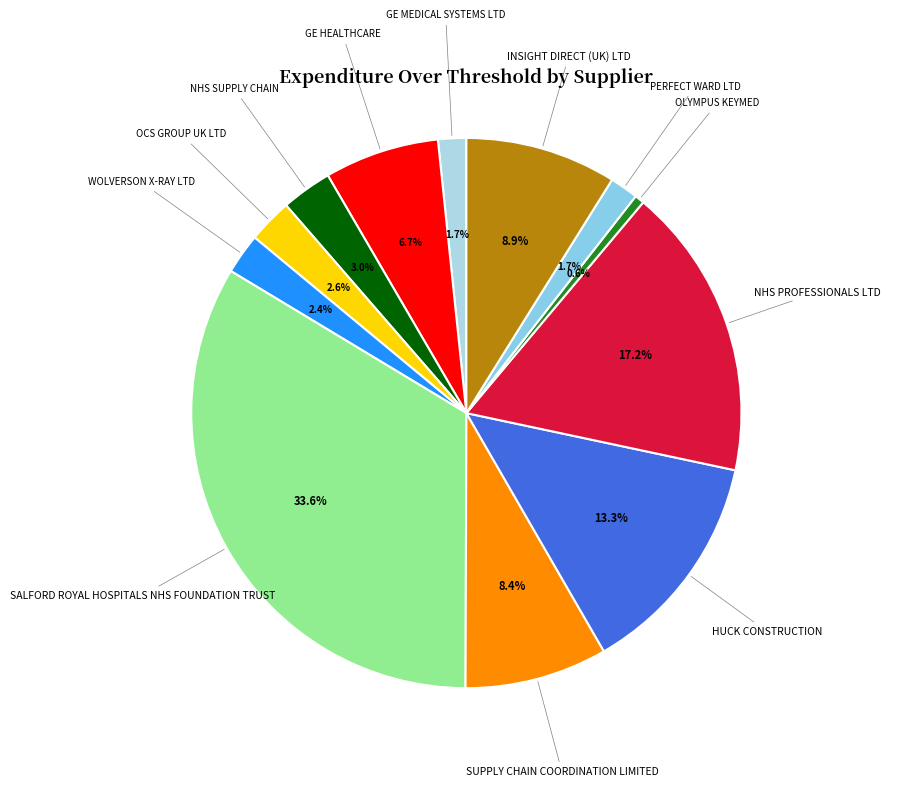

Does any single category account for the majority?

No